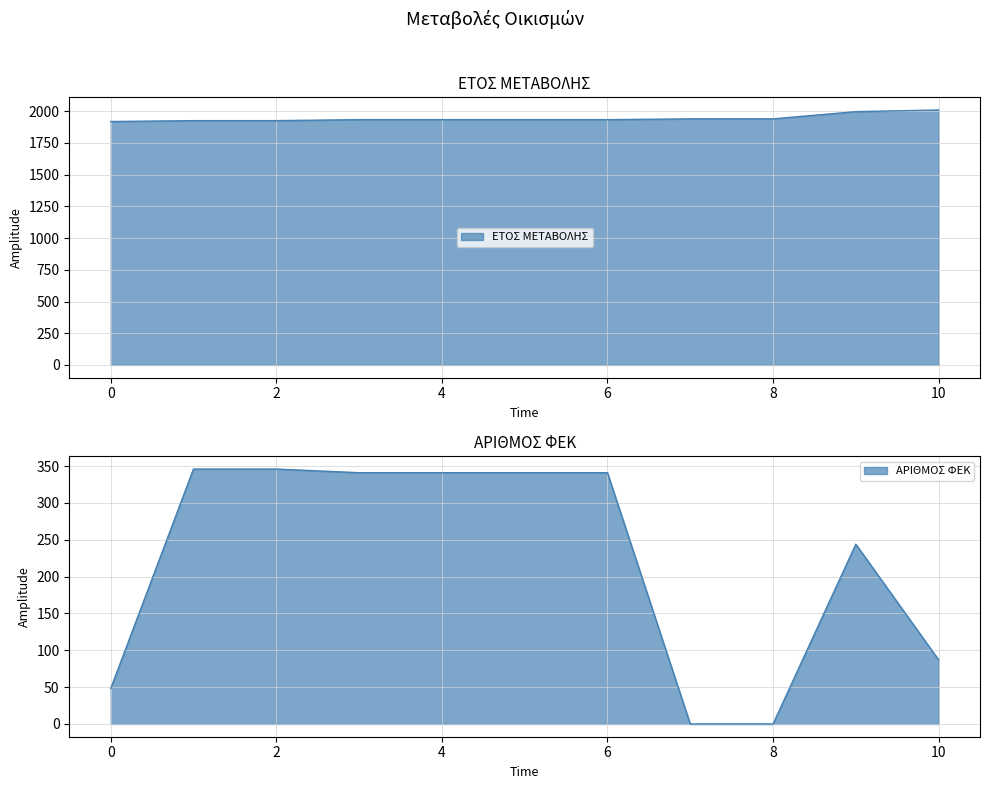

What is the difference between the second highest and second lowest values in the ΑΡΙΘΜΟΣ ΦΕΚ series?

346